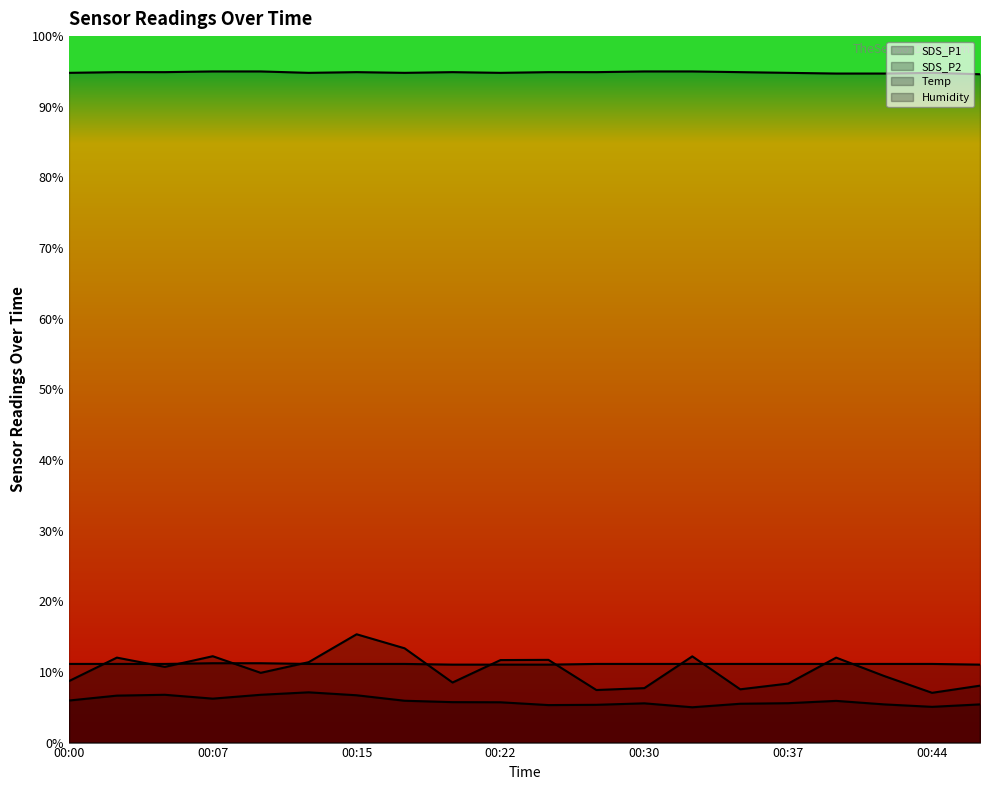

How many lines are shown in the chart?

4